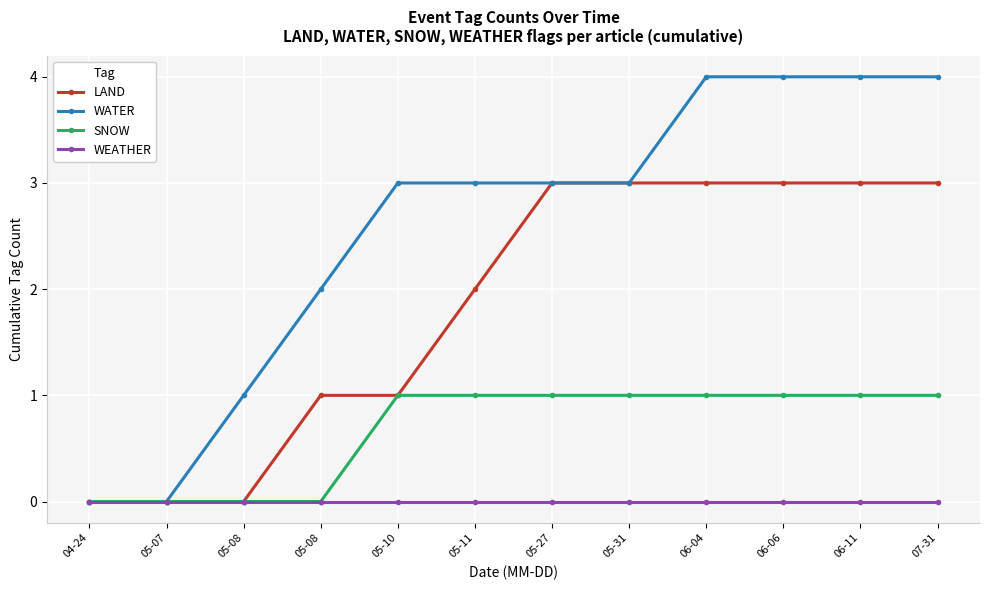

How many lines are shown in the chart?

4